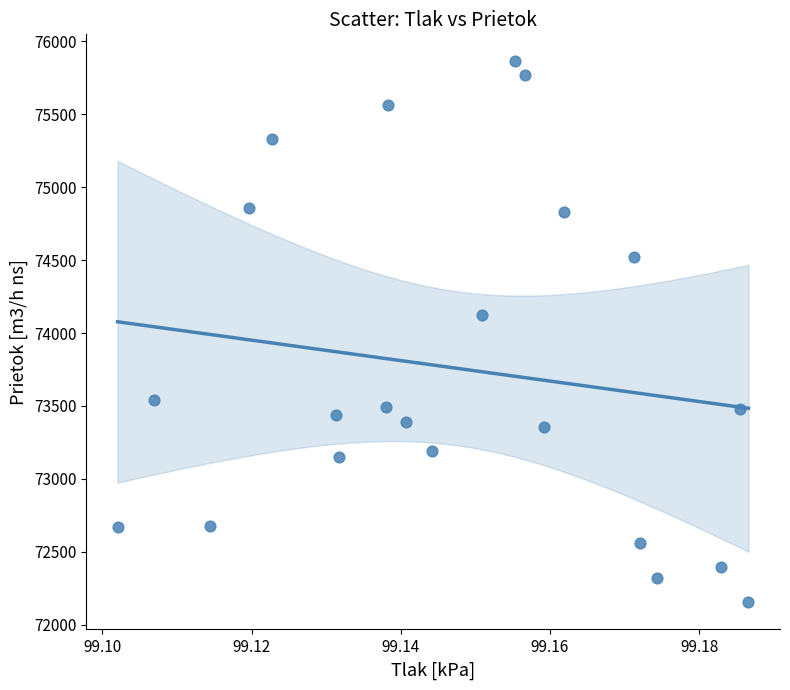

What Y value in the scatter plot is closest to 74007?

74125.1